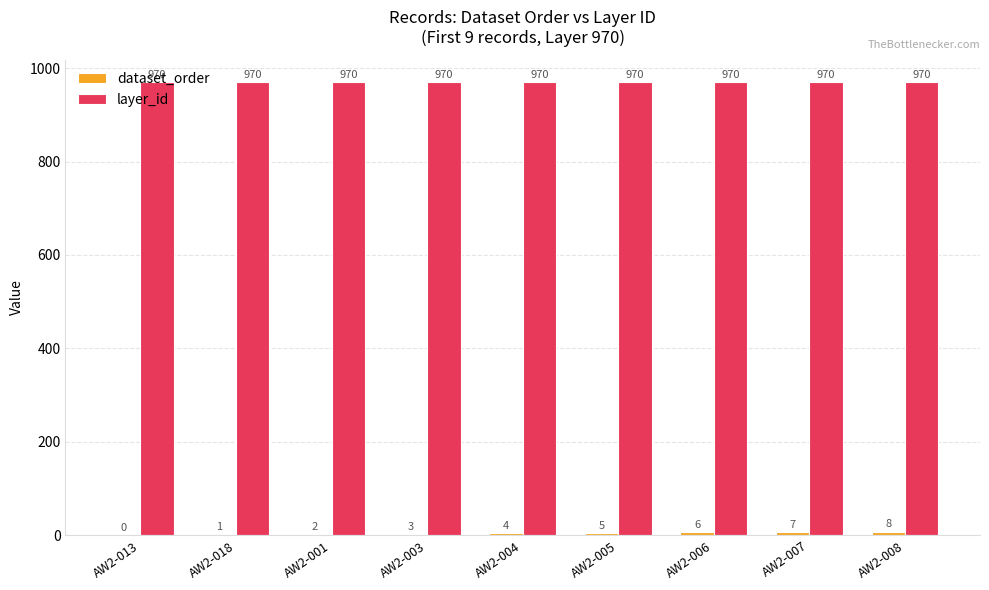

Count the number of categories in the chart.

9